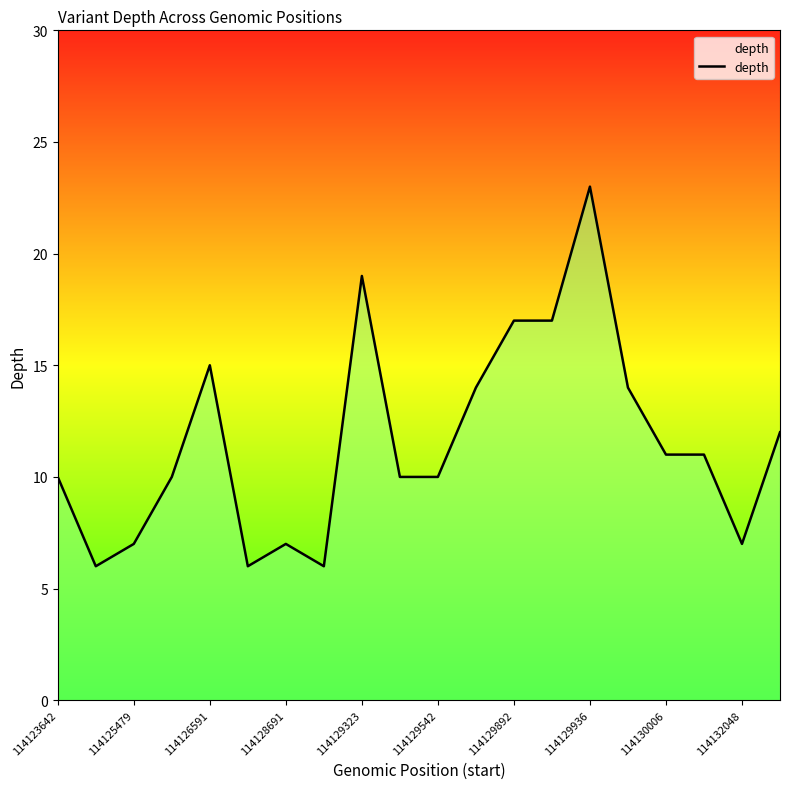

Does the chart display data point markers on the line(s)?

No